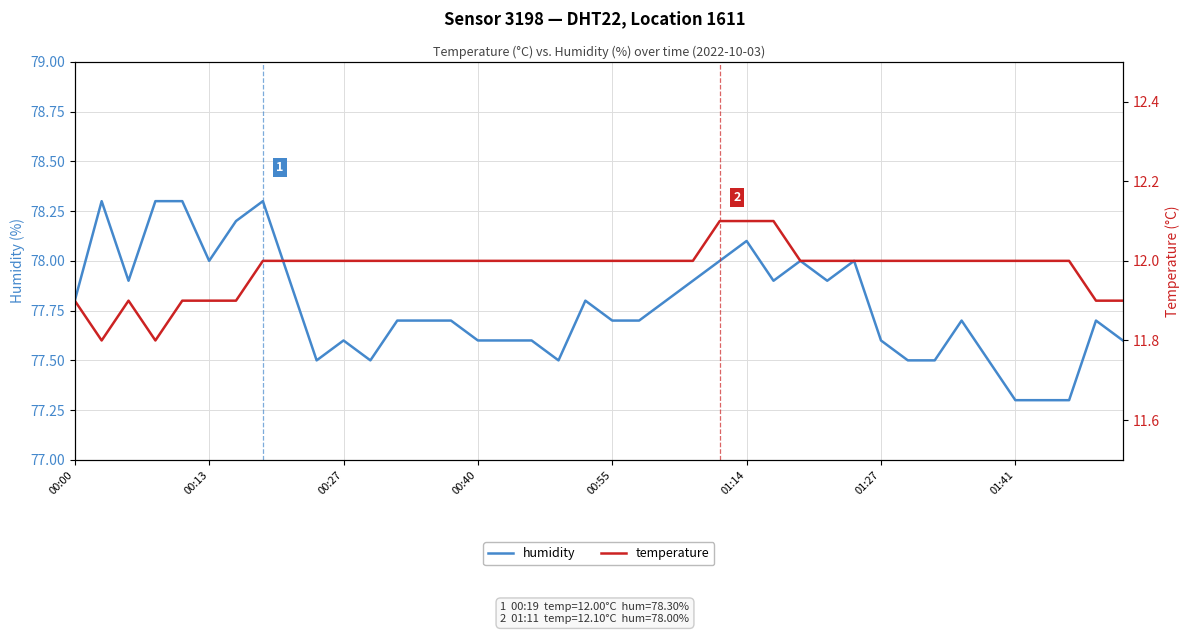

True or false: humidity has a value of 27.1 at 00:27.

False